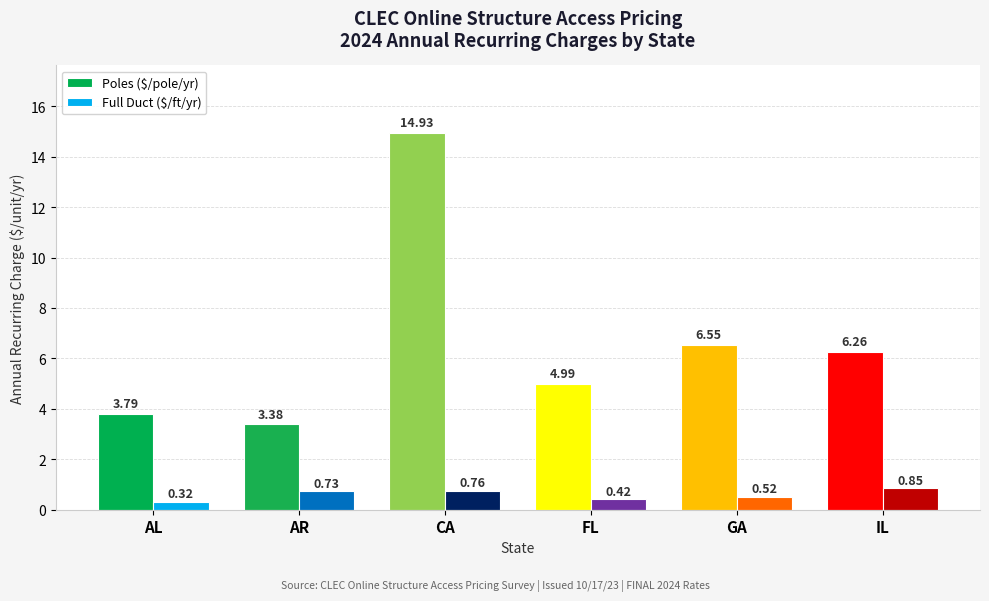

Which category has the highest value in the Full Duct ($/ft/yr) series?

IL